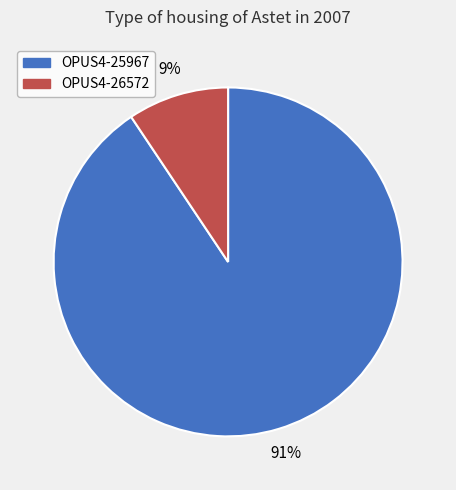

Is there a majority slice in this chart?

Yes